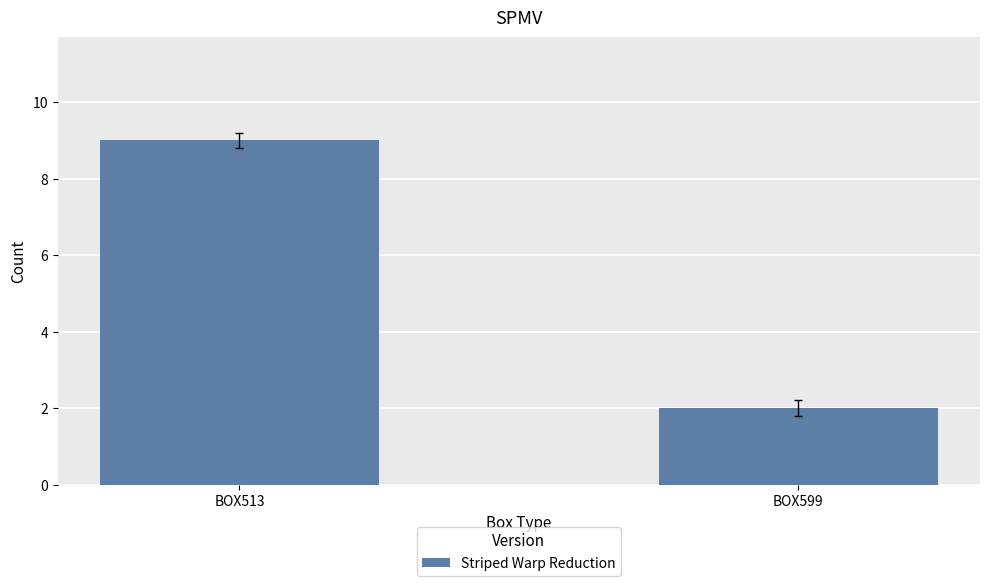

How many data points are less than 9?

1